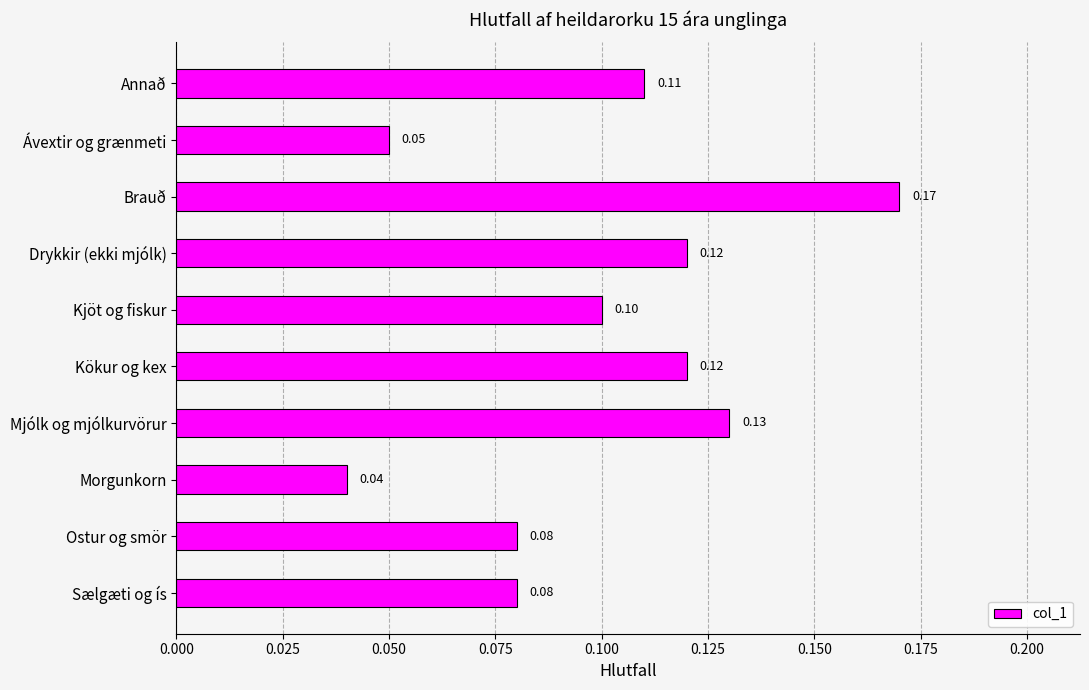

Which has a higher value, Kjöt og fiskur or Mjólk og mjólkurvörur?

Mjólk og mjólkurvörur